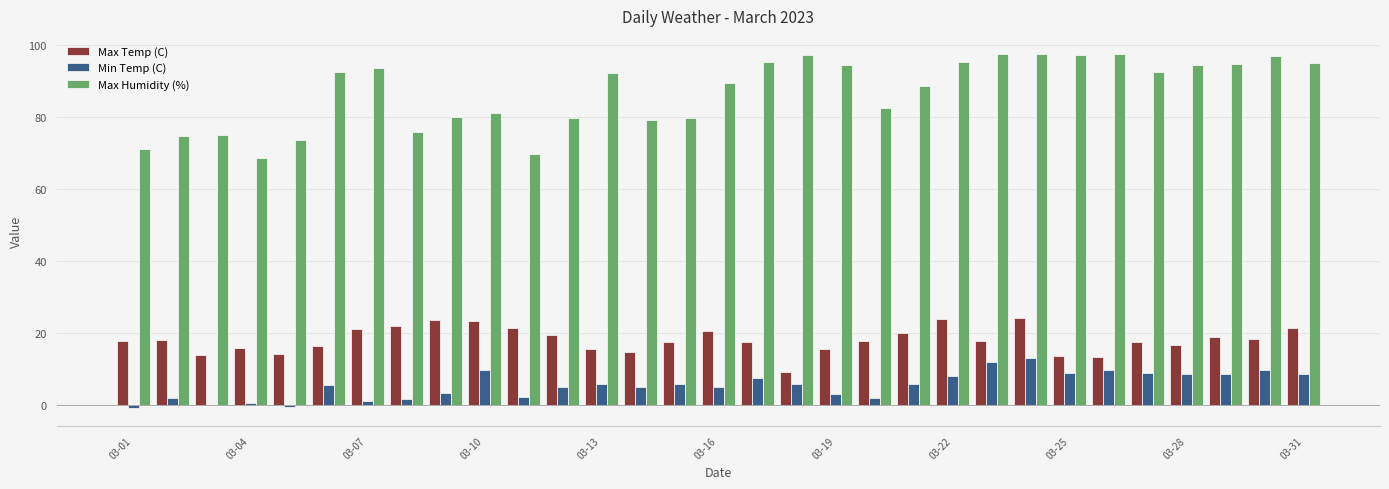

What is the maximum value for Max Humidity (%)?

97.7